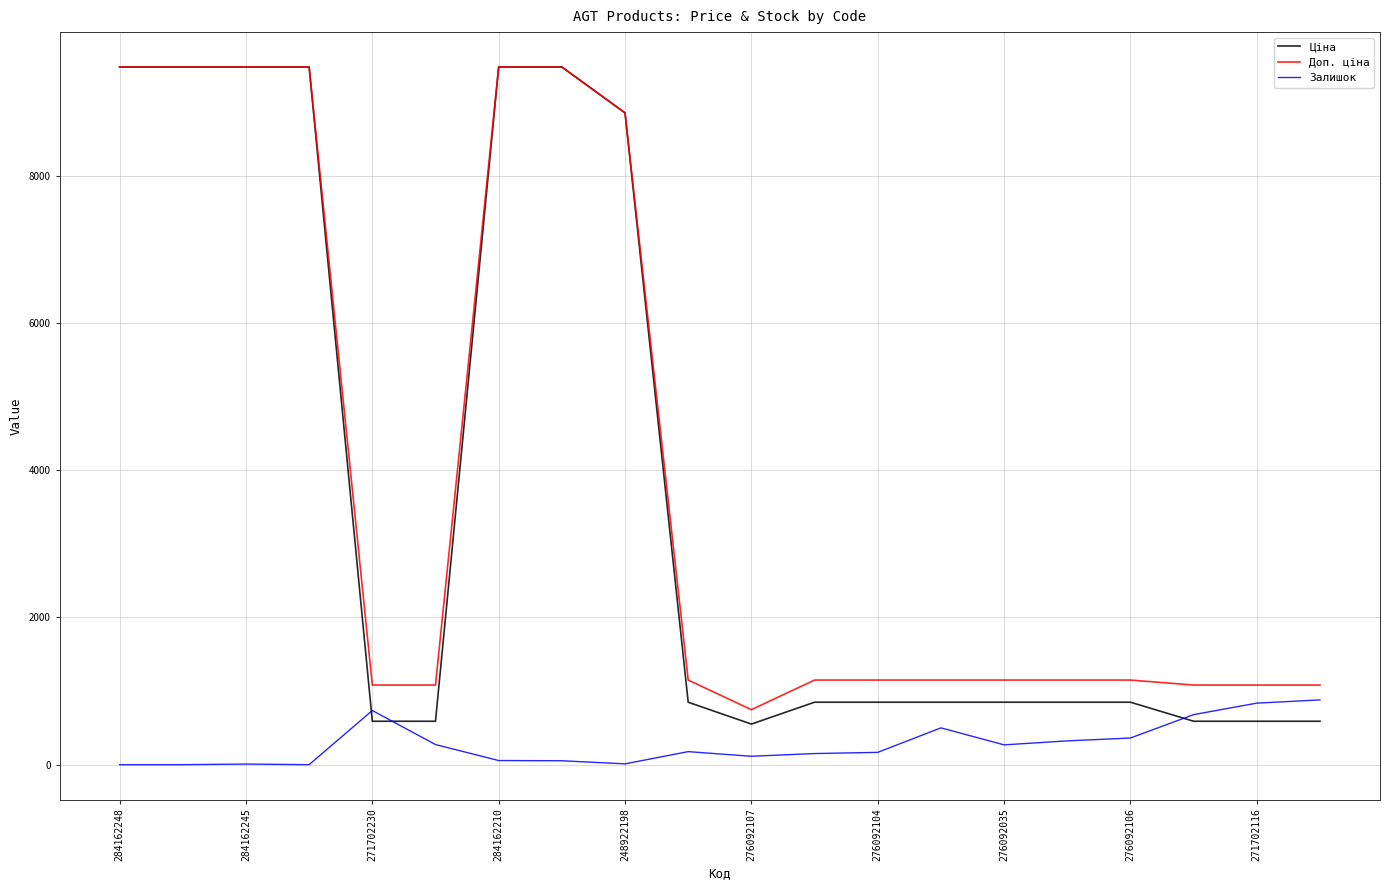

True or false: Доп. ціна and Залишок intersect in this chart.

False